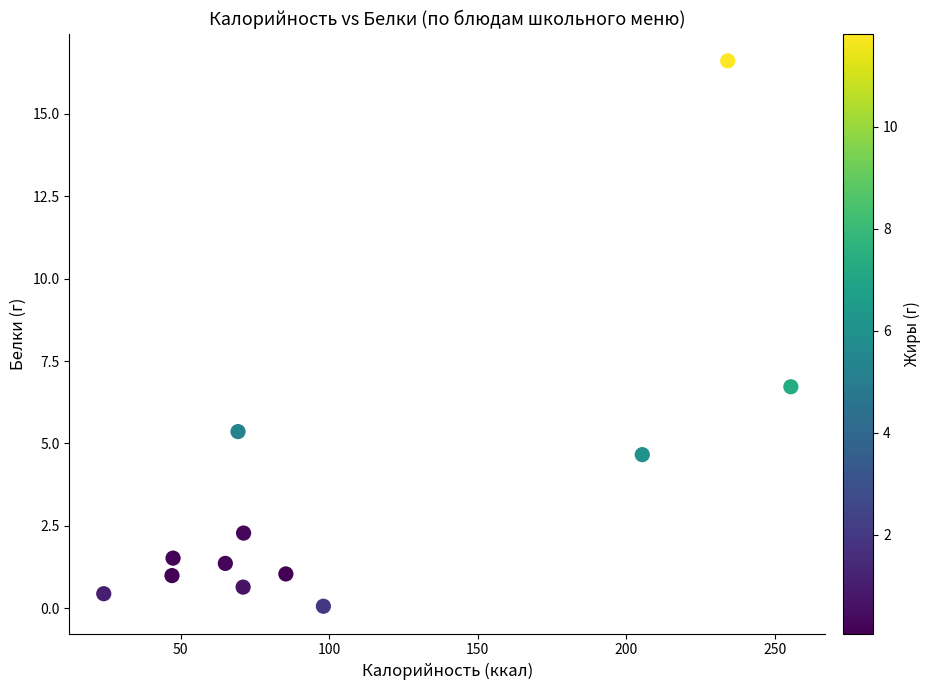

What is the range of X values (max minus min)?

231.2